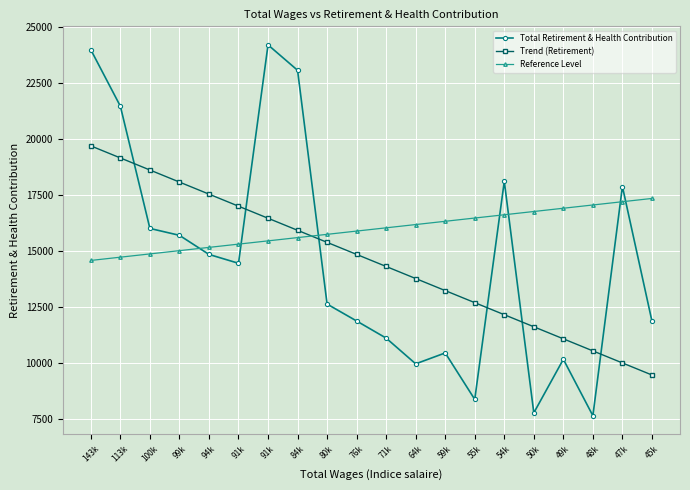

Which series changed the most between 71k and 49k?

Trend (Retirement)